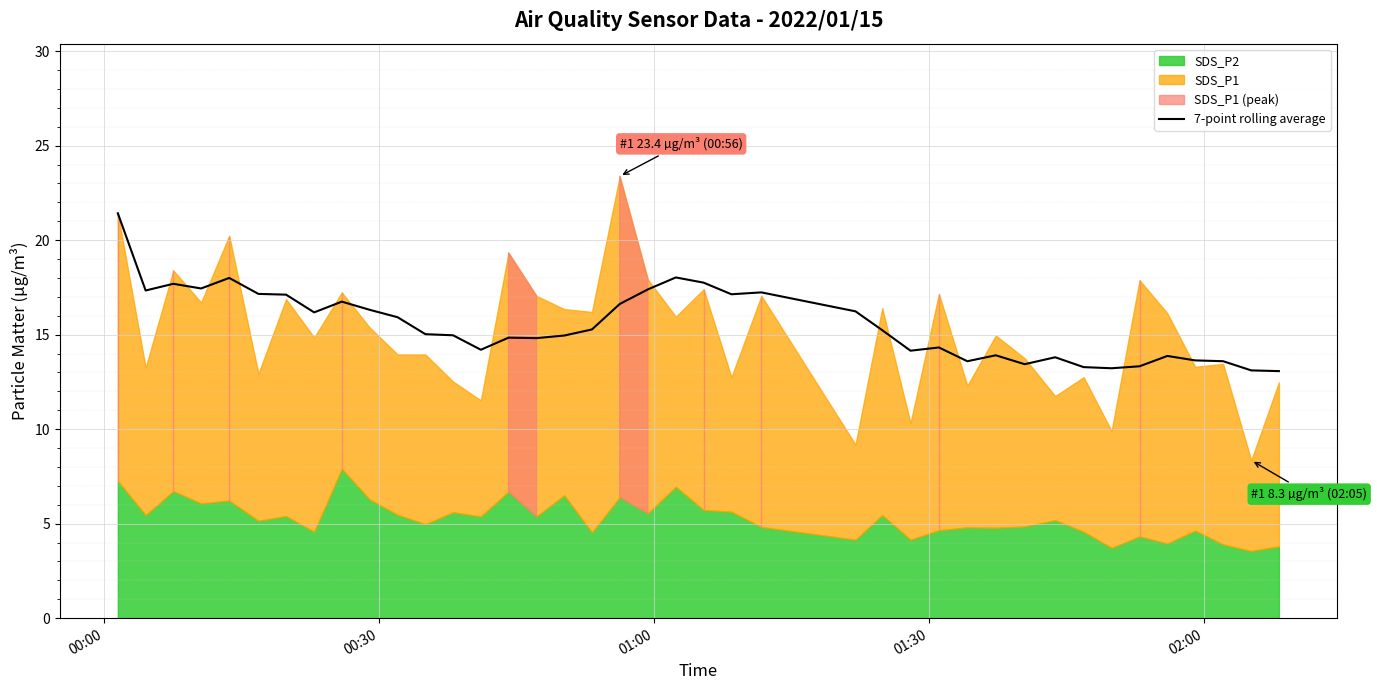

What is the lowest value of the 7-point rolling average series?

13.1